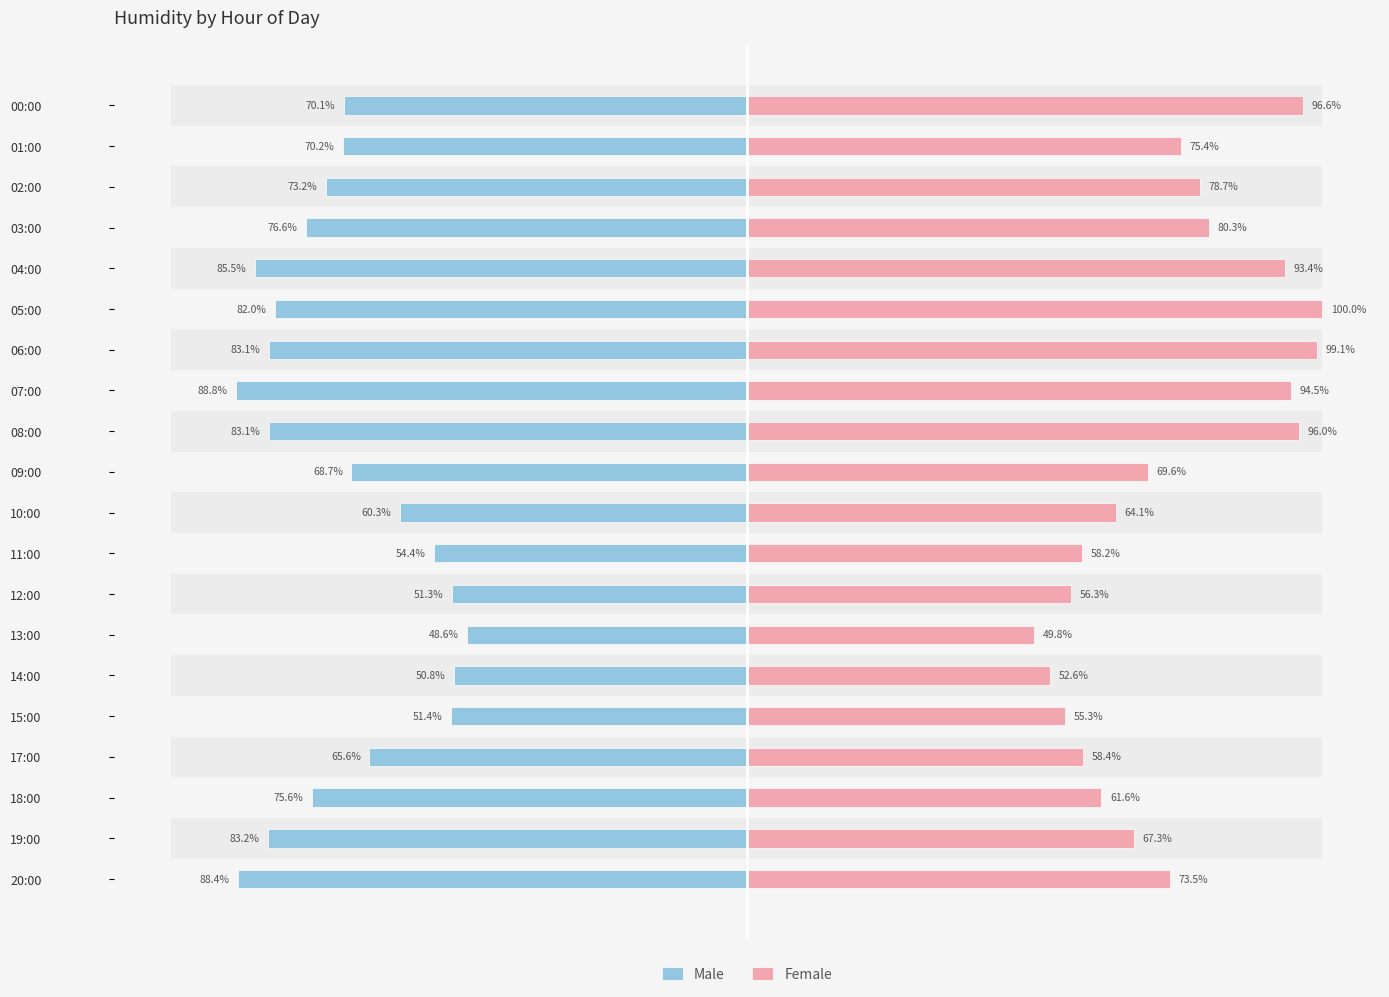

Reading left to right, extract all data points from this chart.

Male: -70.1	-70.2	-73.2	-76.6	-85.5	-82.0	-83.1	-88.8	-83.1	-68.7	-60.3	-54.4	-51.3	-48.6	-50.8	-51.4	-65.6	-75.6	-83.2	-88.4
Female: 96.6	75.4	78.7	80.3	93.4	100.0	99.1	94.5	96.0	69.6	64.1	58.2	56.3	49.8	52.6	55.3	58.4	61.6	67.3	73.5